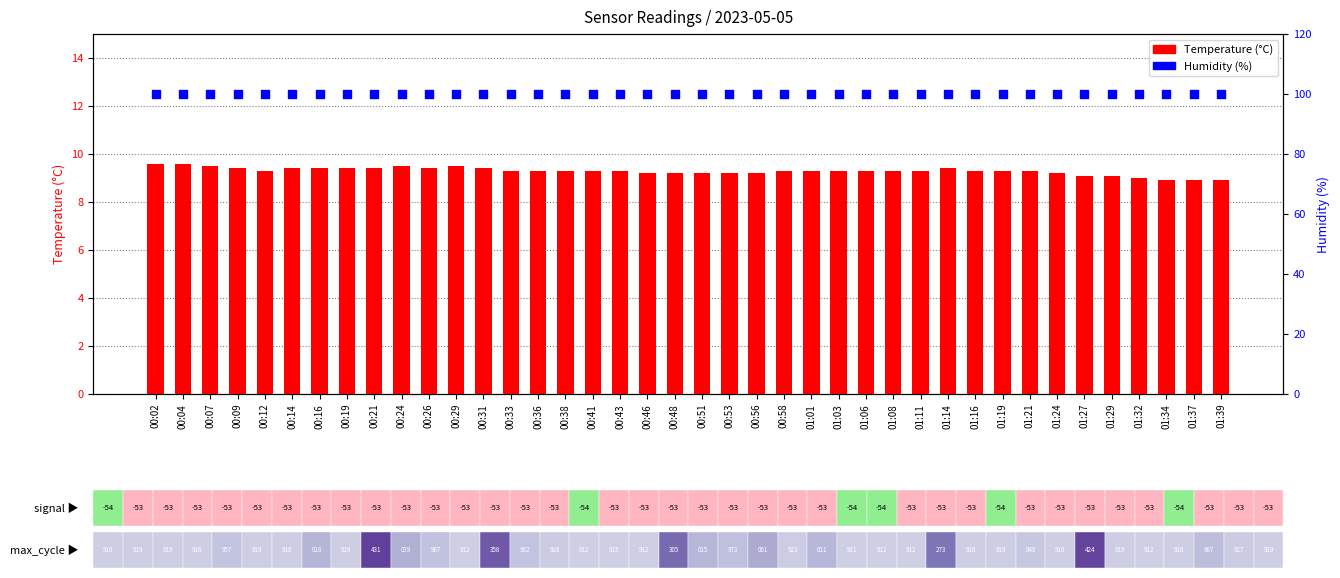

Which series has the largest total across all categories?

Humidity (%)